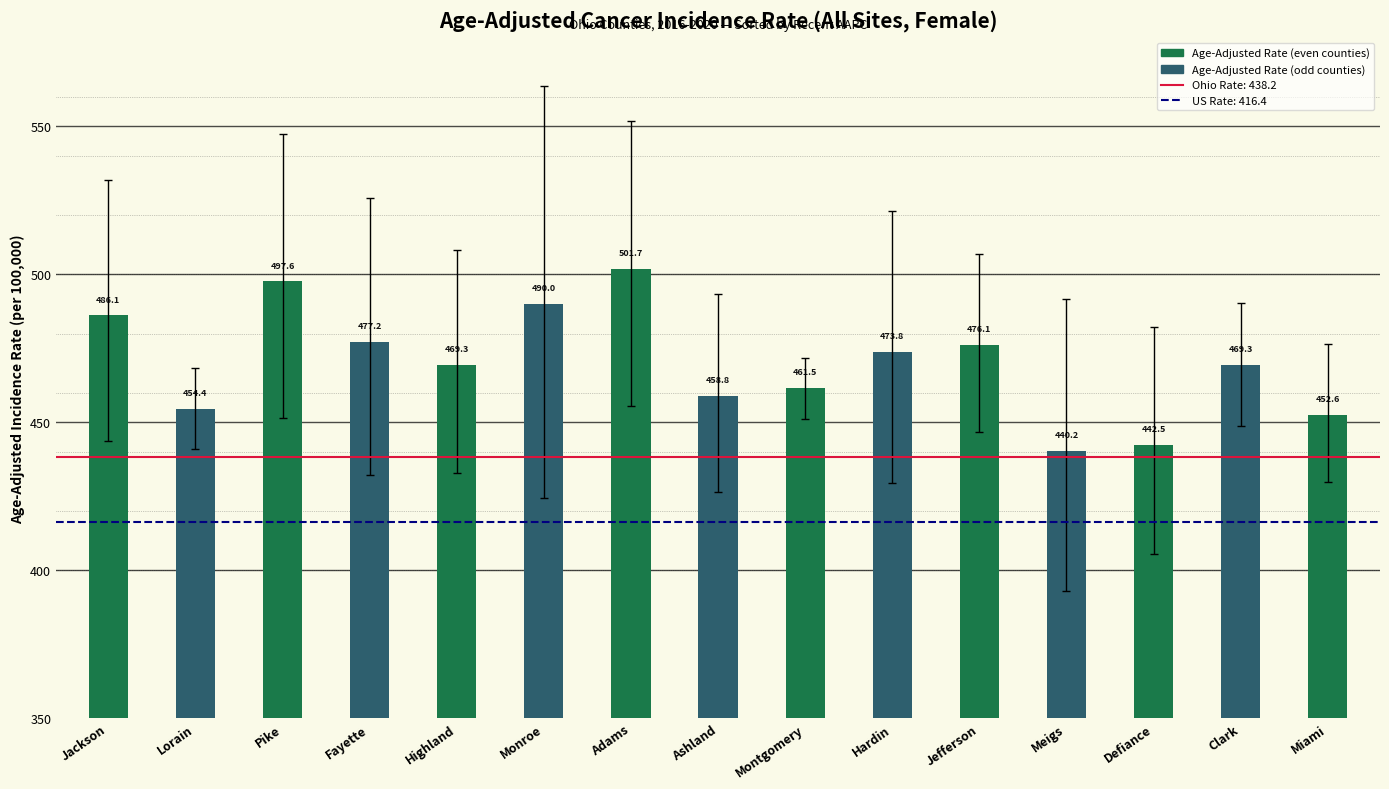

Between Monroe and Defiance, which is larger?

Monroe